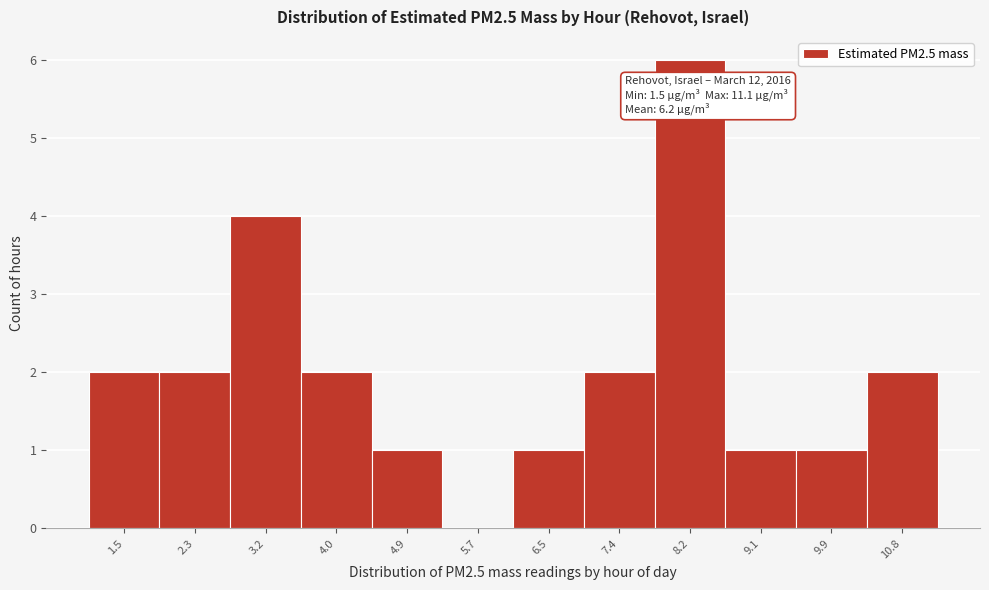

Reading left to right, transcribe all the data shown in this chart.

1.5=2	2.3=2	3.2=4	4.0=2	4.9=1	5.7=0	6.5=1	7.4=2	8.2=6	9.1=1	9.9=1	10.8=2